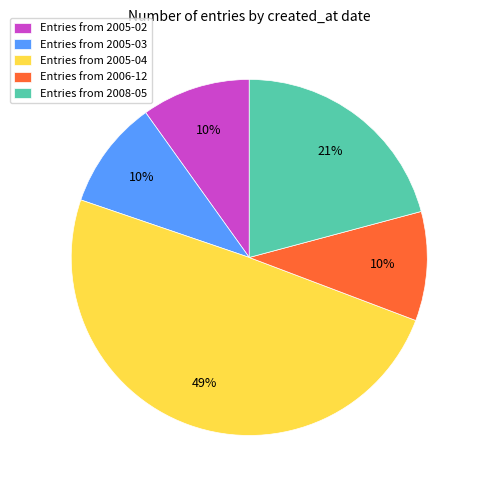

The Entries from 2005-02 slice represents 10% of the pie. True or false?

True